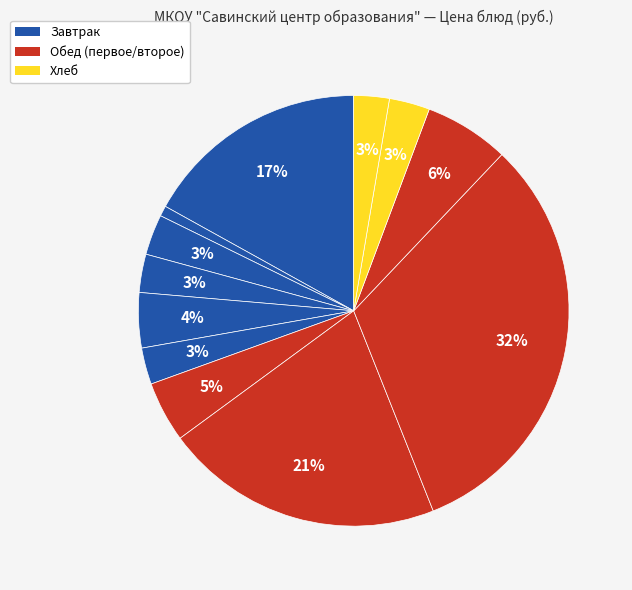

Is there any slice that represents more than half of the pie?

No